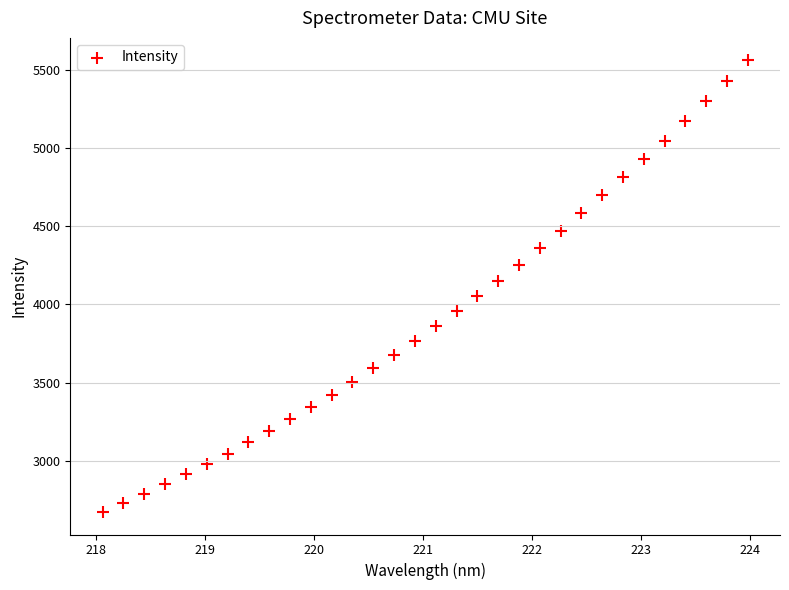

What is the range of X values (max minus min)?

5.9